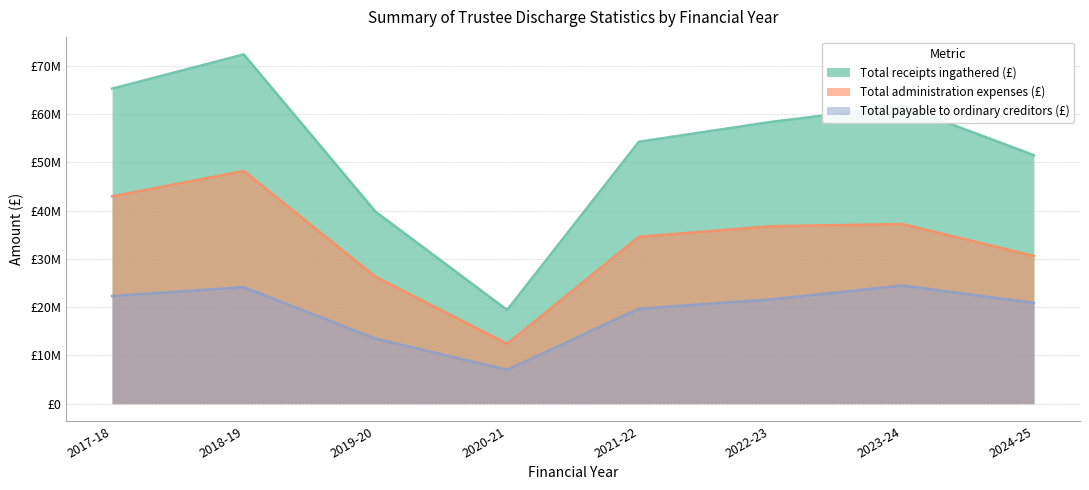

How many lines are shown in the chart?

3